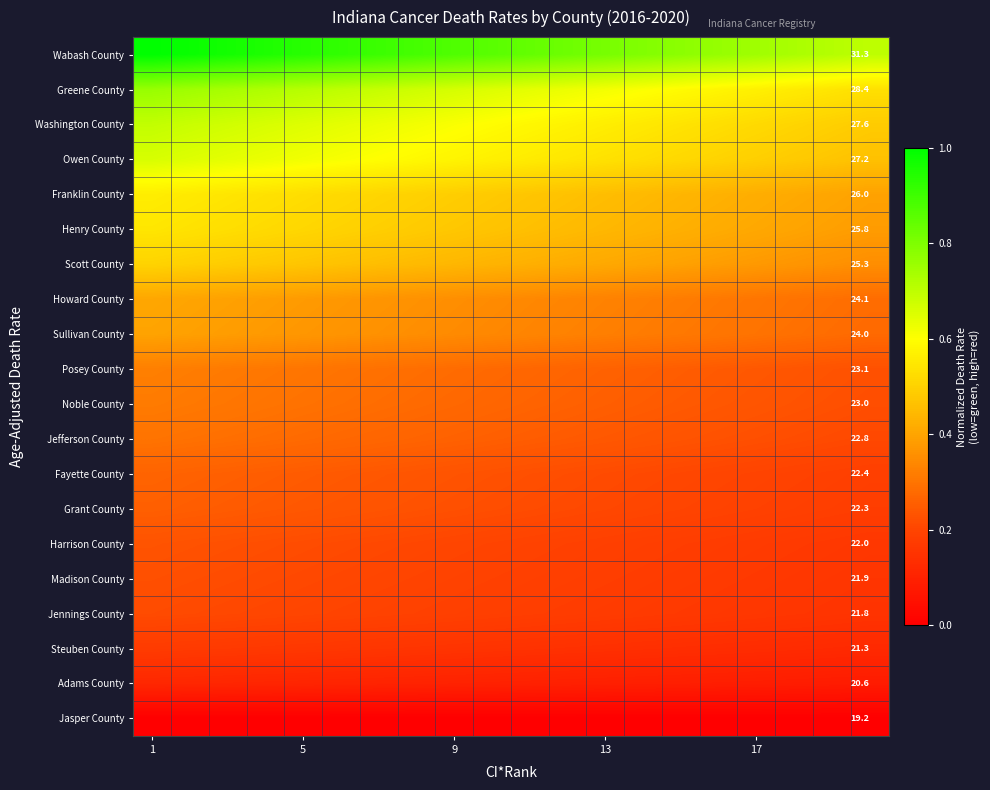

At which category is the sum across all series the highest?

1